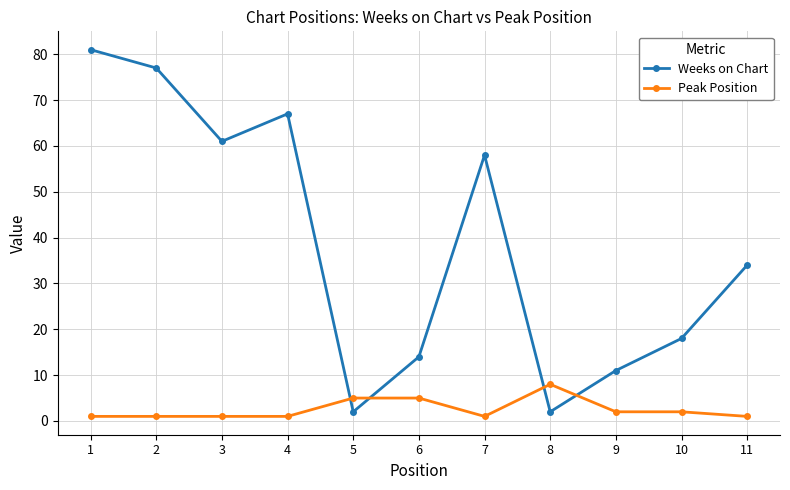

Is the value of Weeks on Chart at 11 greater than the value of Peak Position at 4?

Yes